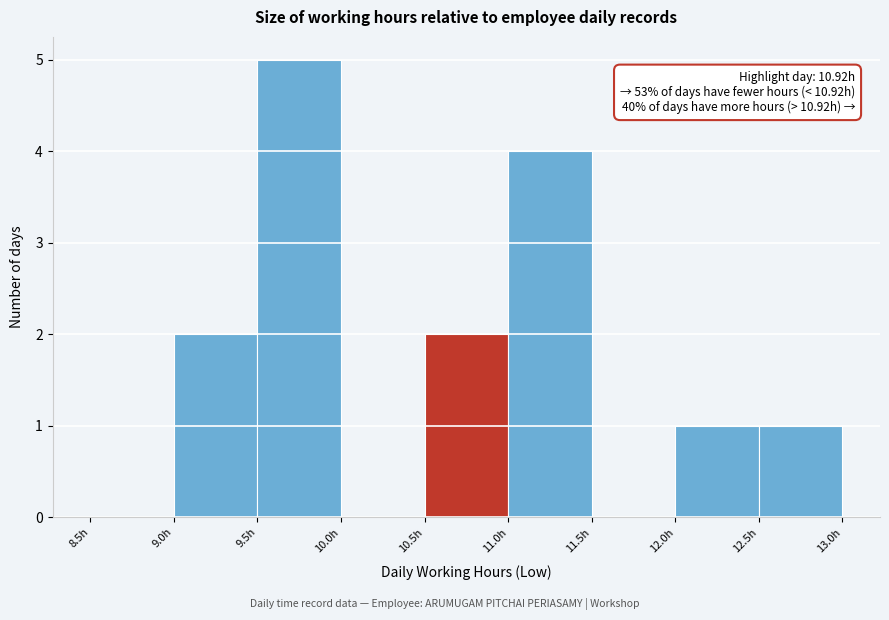

Over which range of the x-axis is the bar tallest?

9.5 to 10.0